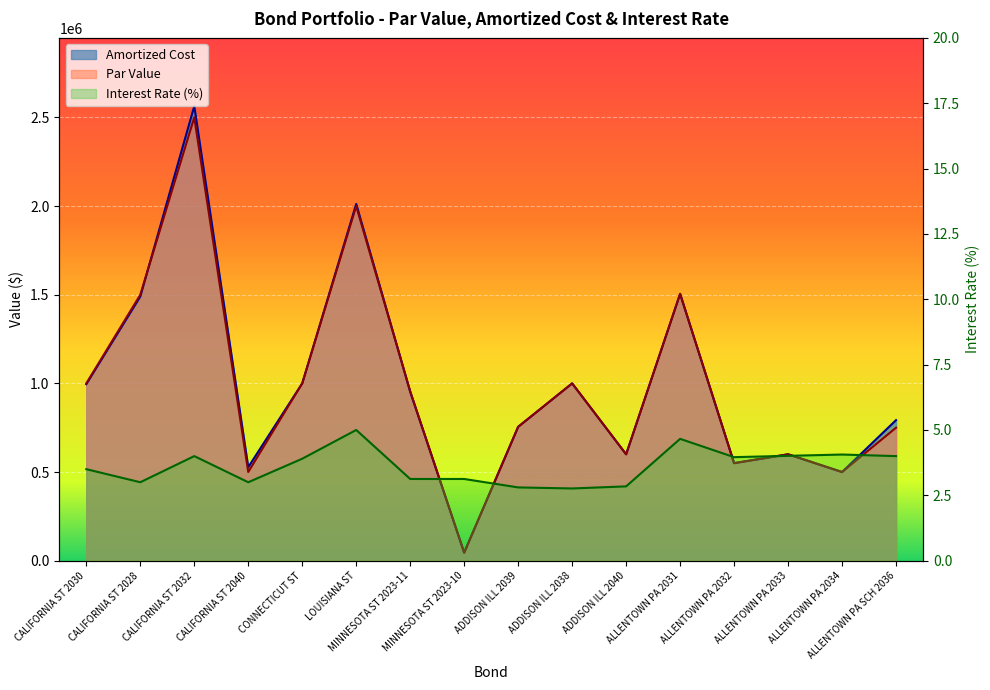

Reading left to right, list all the values displayed in this chart.

Amortized Cost: 995620.2	1489680.7	2564404.1	527452.1	1000000.0	2012307.2	952710.2	45000.0	755000.0	1000000.0	600000.0	1505000.0	550000.0	600000.0	500000.0	792714.5
Par Value: 1000000.0	1500000.0	2500000.0	500000.0	1000000.0	2000000.0	955000.0	45000.0	755000.0	1000000.0	600000.0	1505000.0	550000.0	600000.0	500000.0	750000.0
Interest Rate: 3.5	3.0	4.0	3.0	3.9	5.0	3.1	3.1	2.8	2.8	2.8	4.7	4.0	4.0	4.1	4.0